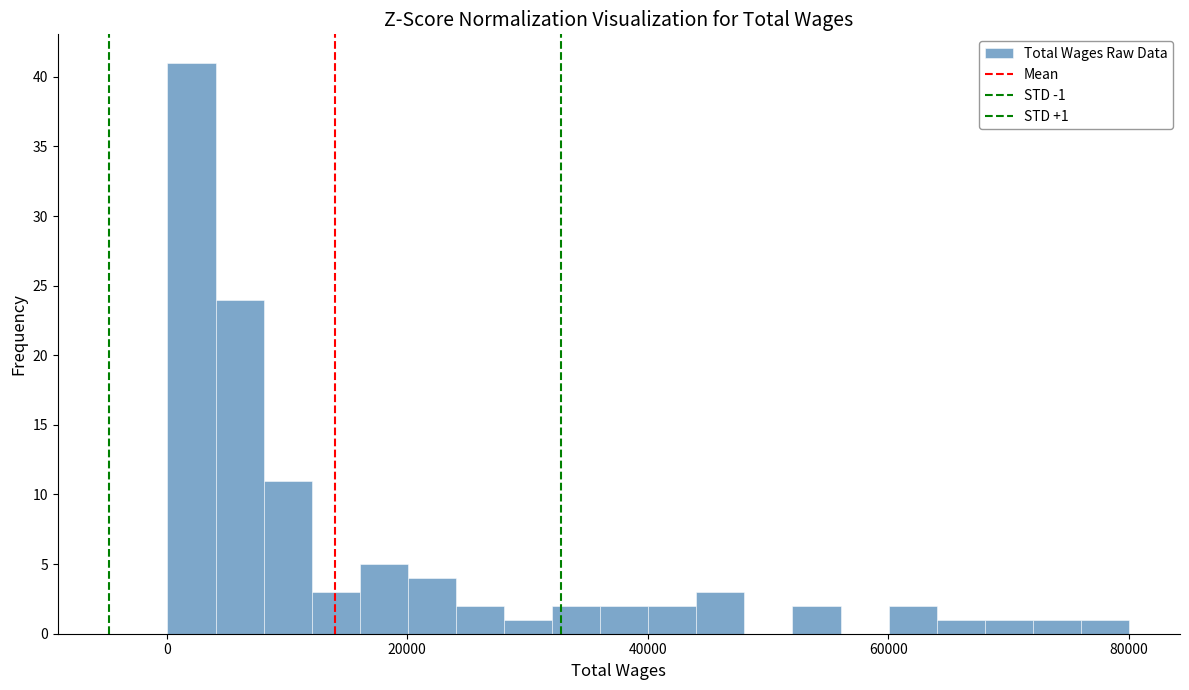

Around what value on the x-axis is the tallest bar? Give the approximate position of its centre, as read against the axis.

2000